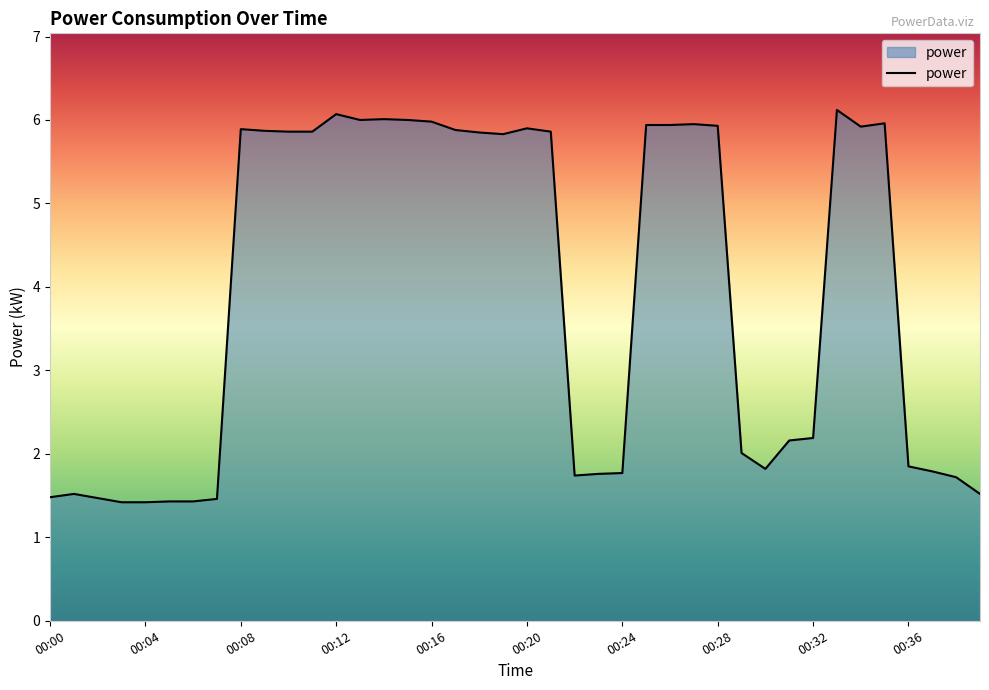

What is the greatest value displayed?

6.1